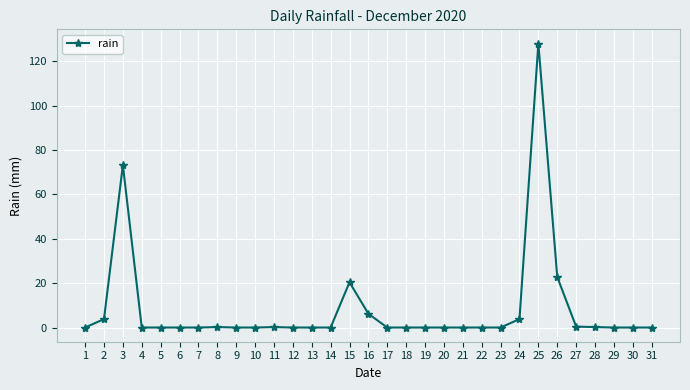

Is it true that the value at 7 is 66.3?

False